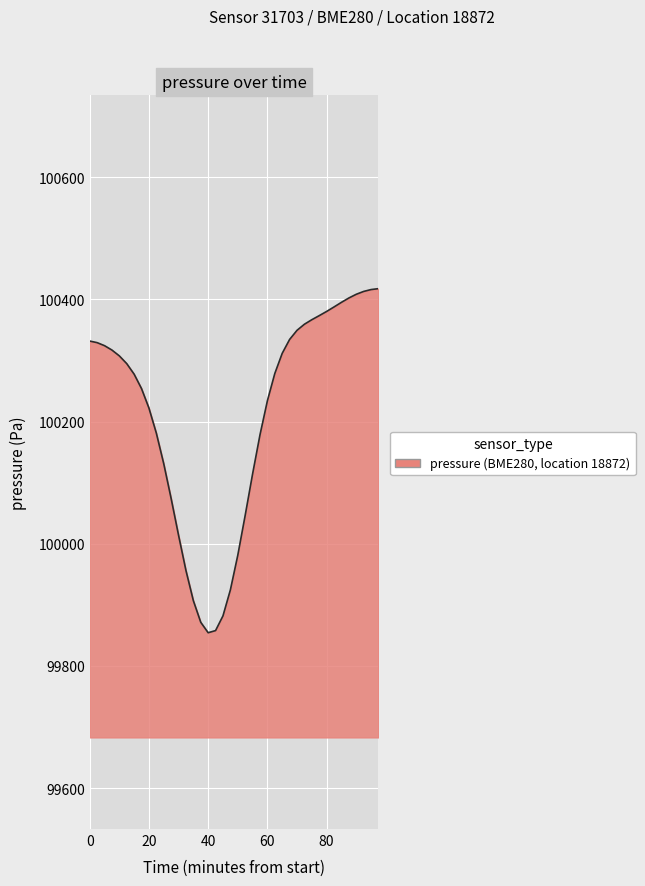

What is the difference between the maximum and minimum values?

563.3